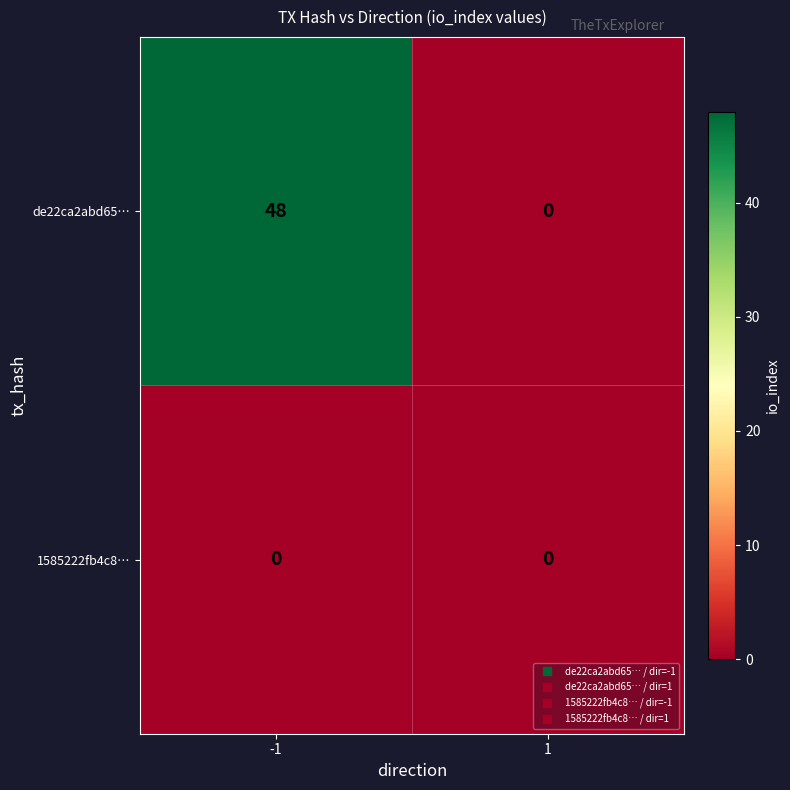

Count the number of categories in the chart.

2